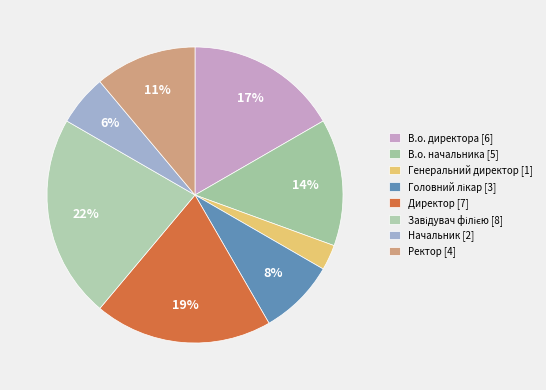

To the nearest percent, what is the average slice percentage?

12%